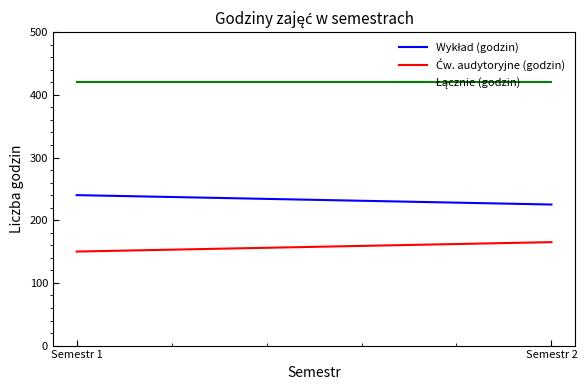

Reading left to right, what are all the values shown in this chart?

Wykład (godzin): Semestr 1=240	Semestr 2=225
Ćw. audytoryjne (godzin): Semestr 1=150	Semestr 2=165
Łącznie (godzin): Semestr 1=420	Semestr 2=420